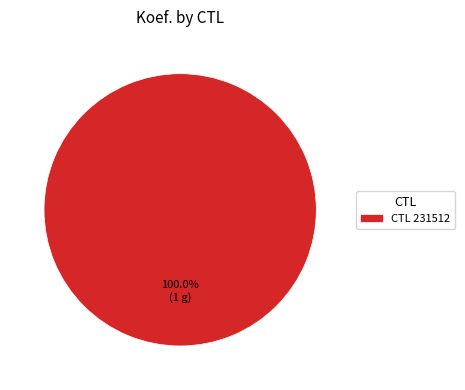

Rank the categories by value from lowest to highest.

CTL 231512